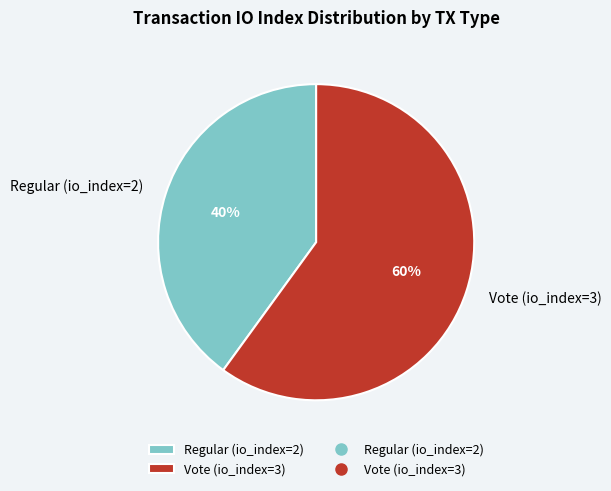

To the nearest percent, what percentage of the pie is Regular (io_index=2)?

40%